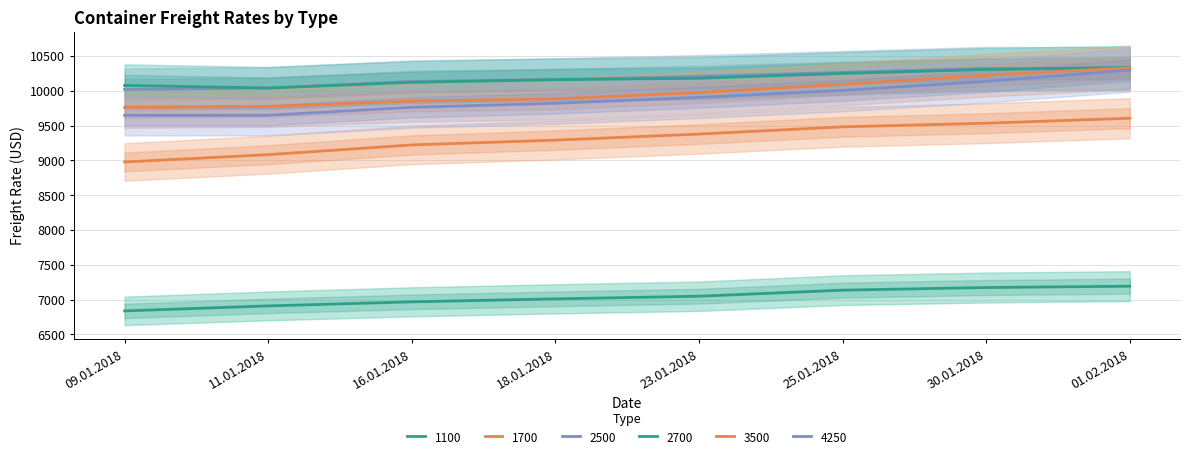

True or false: 3500 and 1700 intersect in this chart.

False